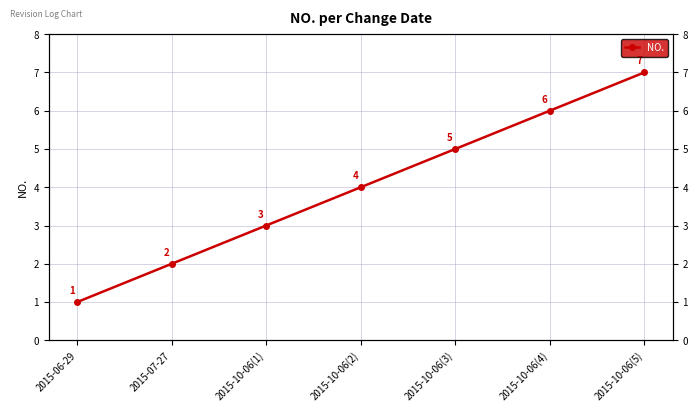

Which category has the highest value across all series?

2015-10-06(5)